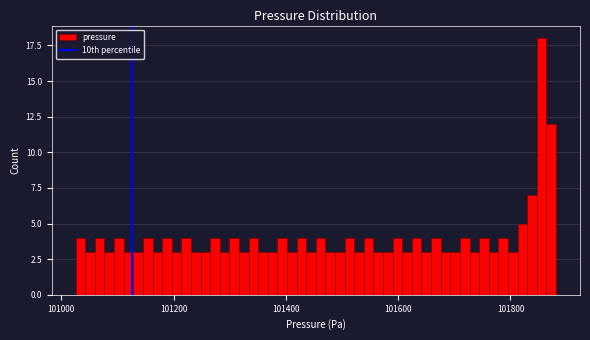

Around what value on the x-axis is the tallest bar? Give the approximate position of its centre, as read against the axis.

101860